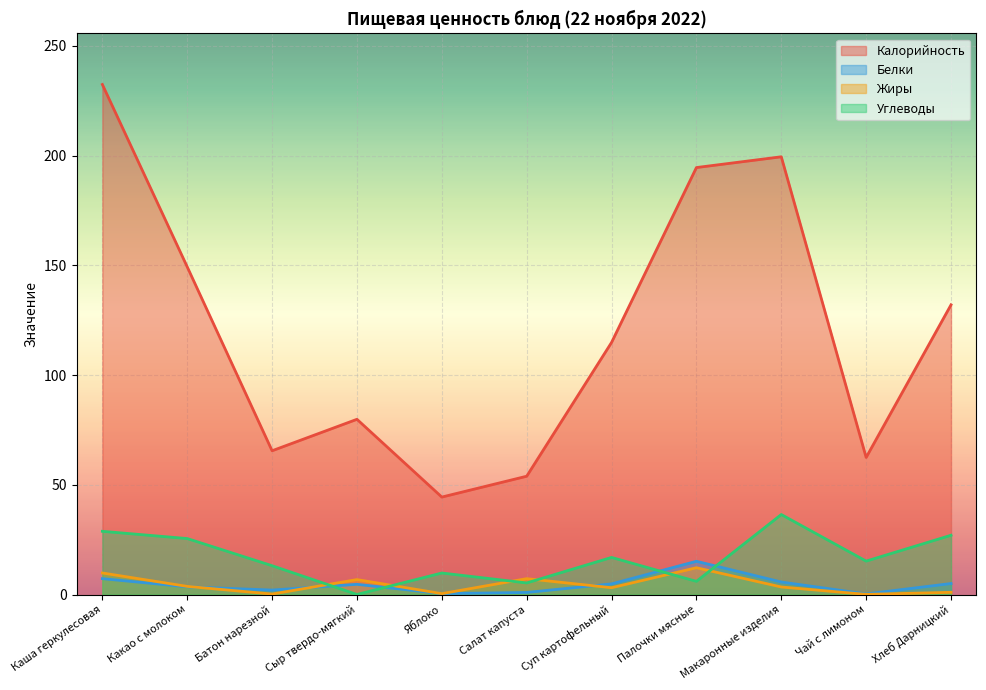

Rank the series by their maximum value, from lowest to highest.

Жиры, Белки, Углеводы, Калорийность